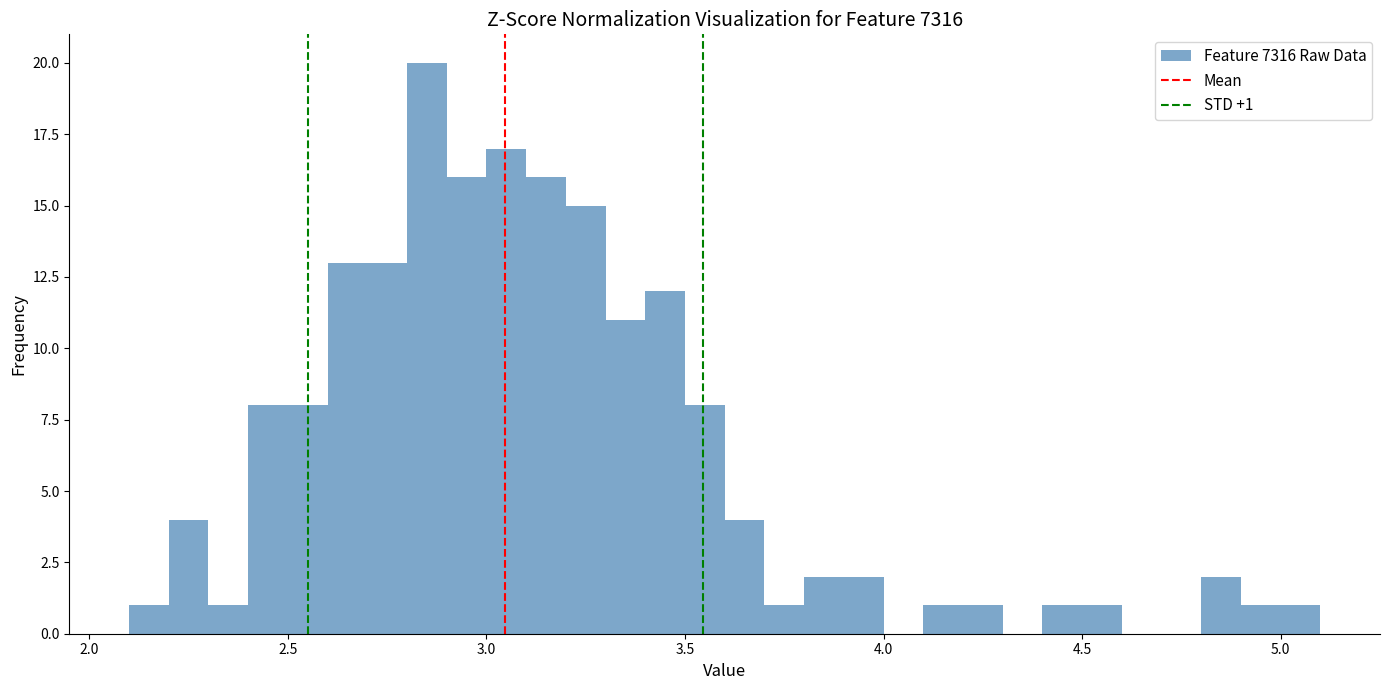

Around what value on the x-axis is the tallest bar? Give the approximate position of its centre, as read against the axis.

2.85